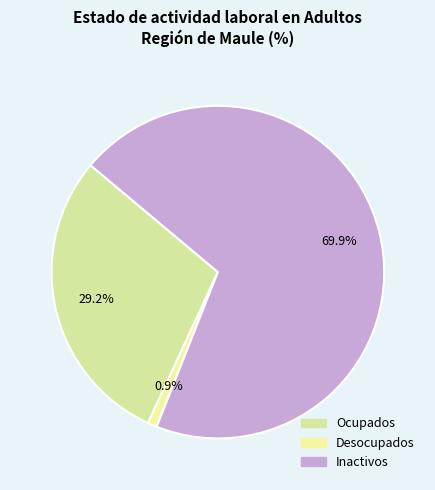

The Inactivos slice represents 70% of the pie. True or false?

True